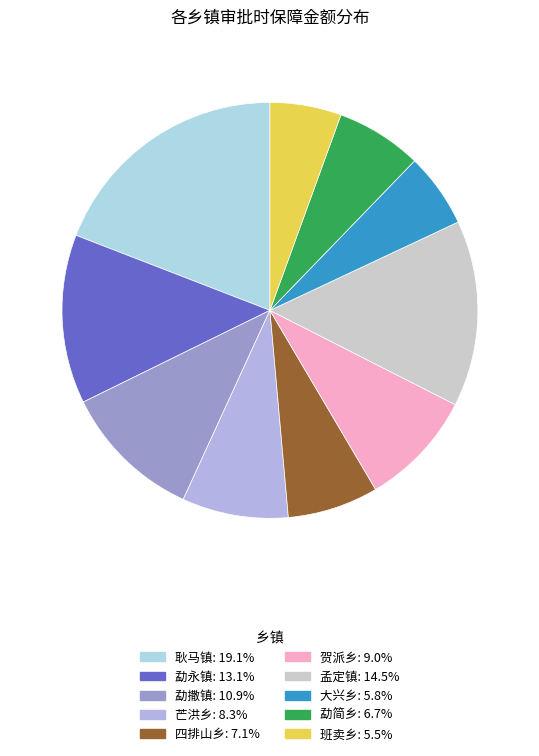

Does any single category account for the majority?

No